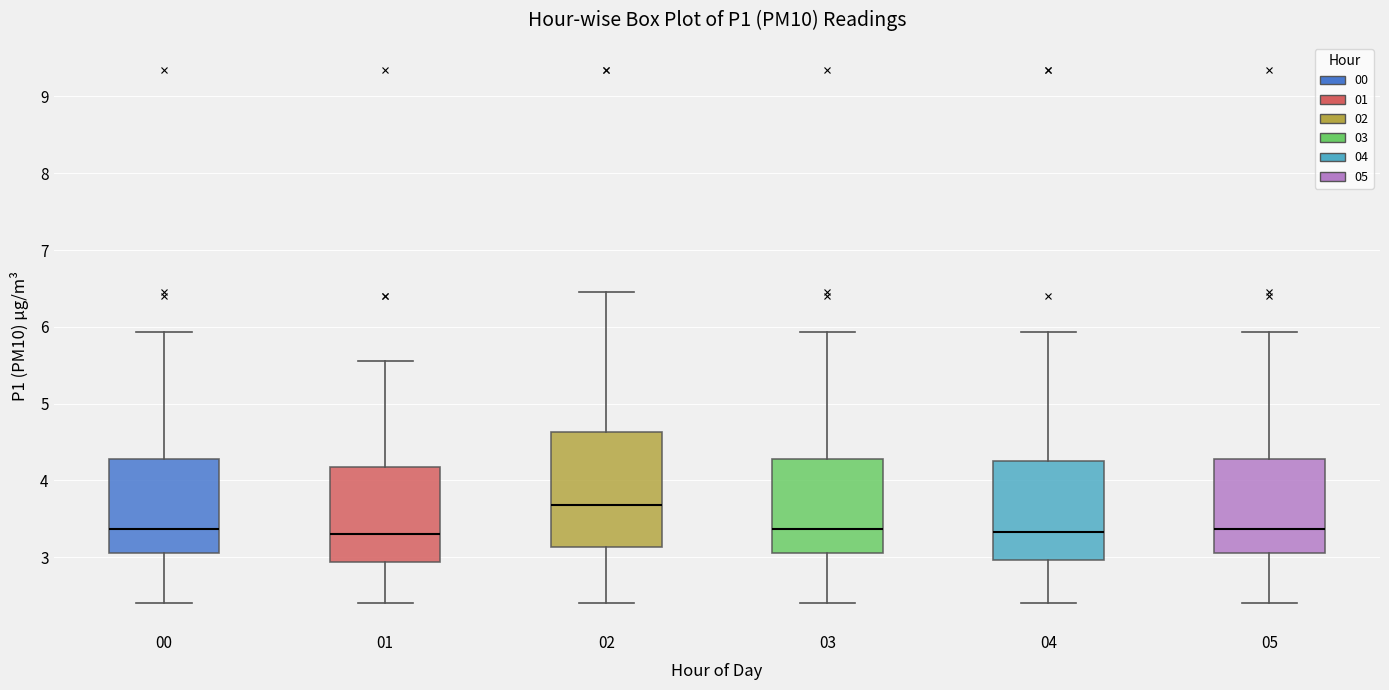

Reading left to right, read every box against the y-axis: the position of its median line, the range the box covers, and the ends of its whiskers. The values are not printed on the chart, so give them approximately, as read against the axis.

00: median 3.4, box 3.1 to 4.3, whiskers 2.4 to 5.9
01: median 3.3, box 2.9 to 4.2, whiskers 2.4 to 5.6
02: median 3.7, box 3.1 to 4.6, whiskers 2.4 to 6.5
03: median 3.4, box 3.1 to 4.3, whiskers 2.4 to 5.9
04: median 3.3, box 3.0 to 4.3, whiskers 2.4 to 5.9
05: median 3.4, box 3.1 to 4.3, whiskers 2.4 to 5.9